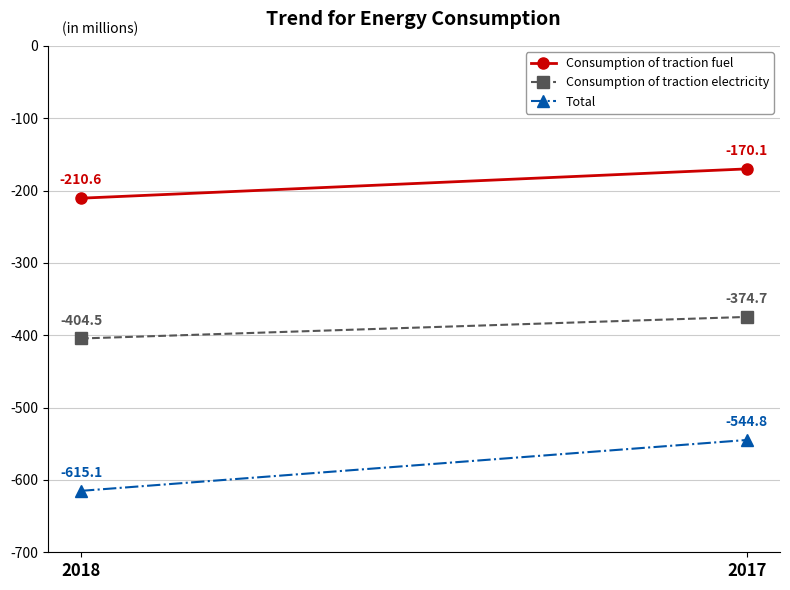

At 2017, list the series in order from largest to smallest.

Consumption of traction fuel, Consumption of traction electricity, Total